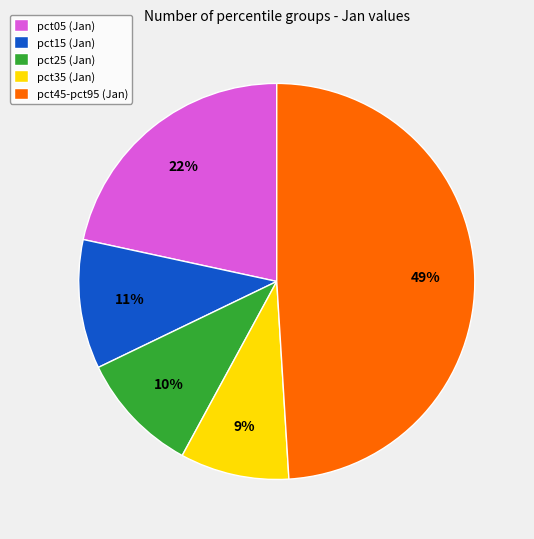

Does any single category account for the majority?

No